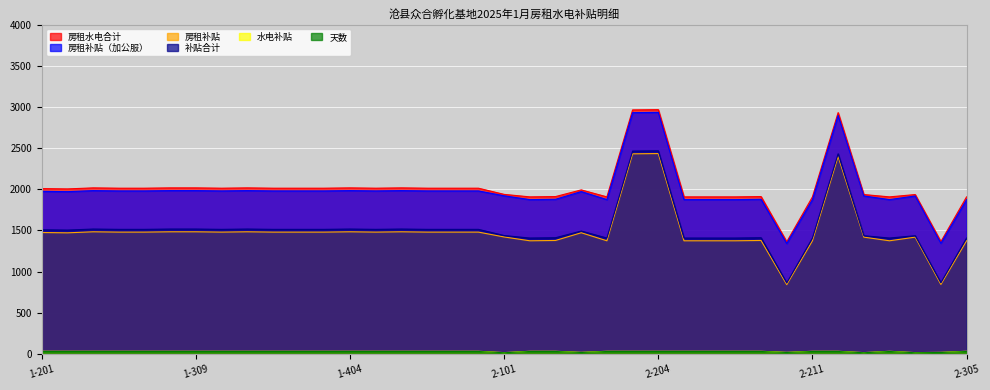

Where is the first local maximum for 天数?

2-301